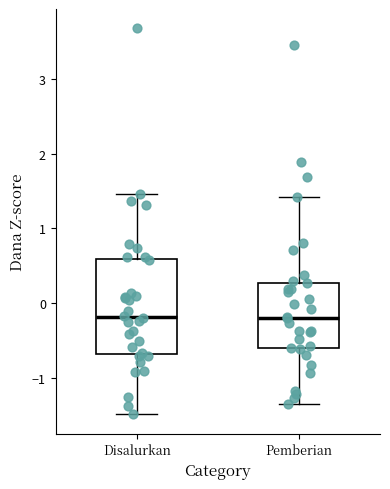

Which box is the tallest, from its lower edge to its upper edge?

Disalurkan